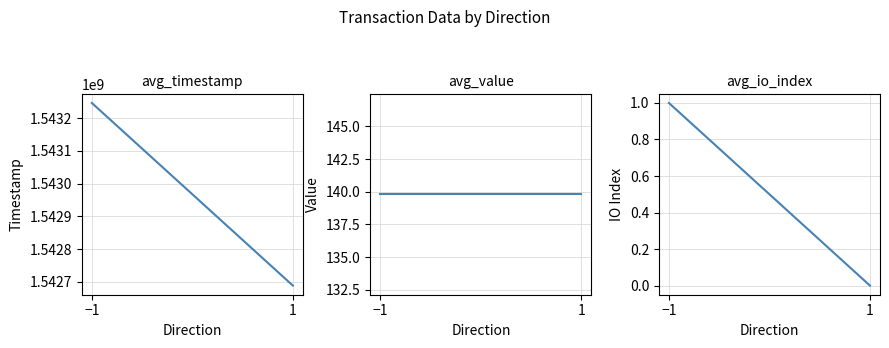

Rank the series at 1 from highest to lowest value.

avg_timestamp, avg_value, avg_io